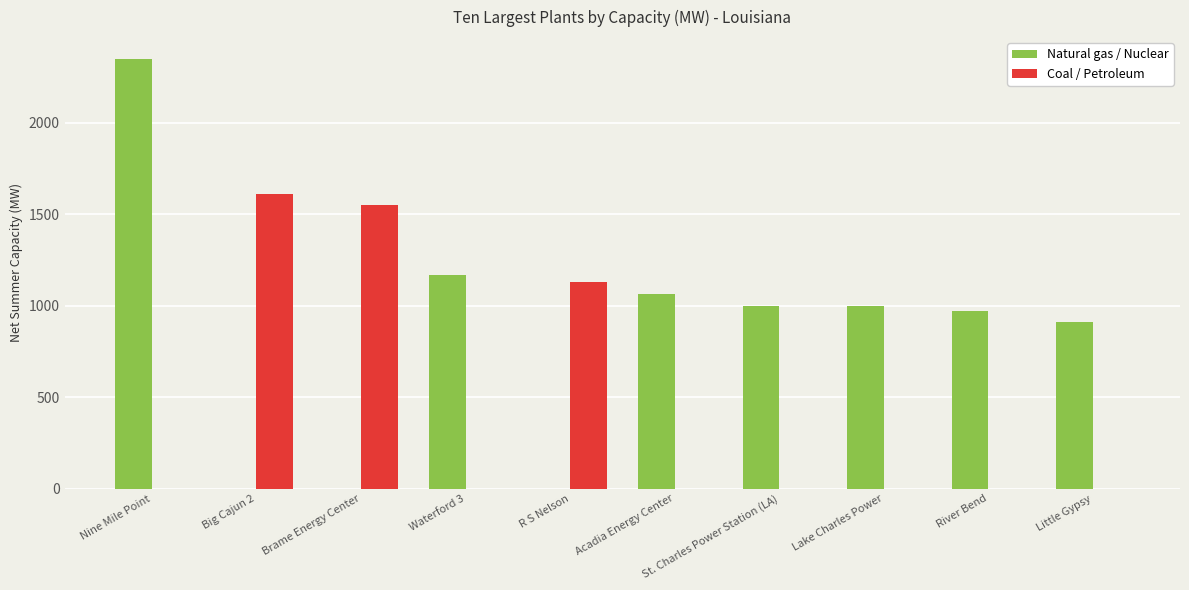

The Coal / Petroleum series shows 608.1 at Brame Energy Center. True or false?

False